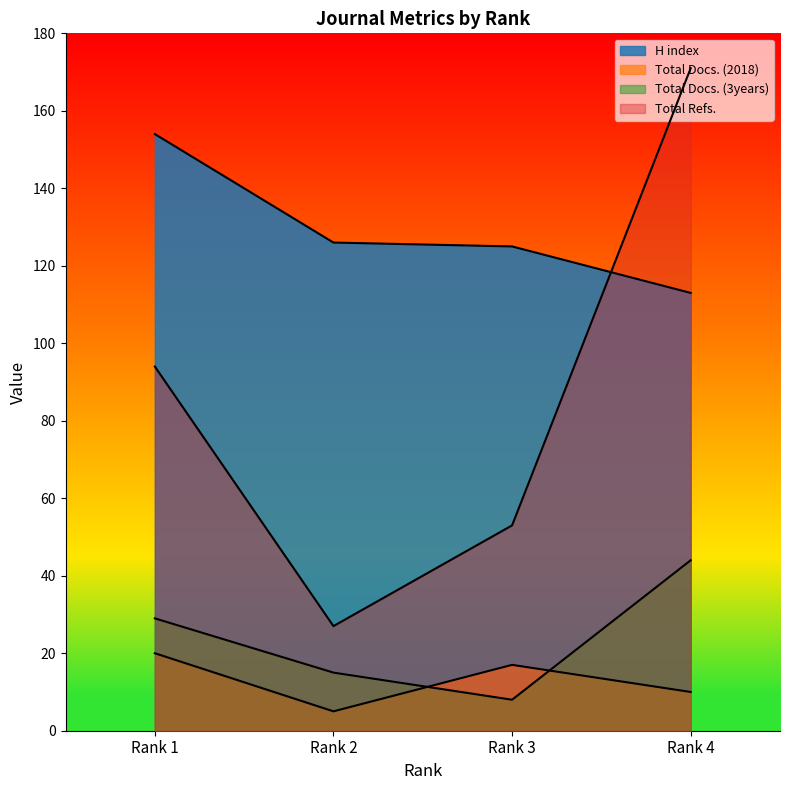

Reading left to right, what are all the values shown in this chart?

H index: 154	126	125	113
Total Docs. (2018): 20	5	17	10
Total Docs. (3years): 29	15	8	44
Total Refs.: 94	27	53	171